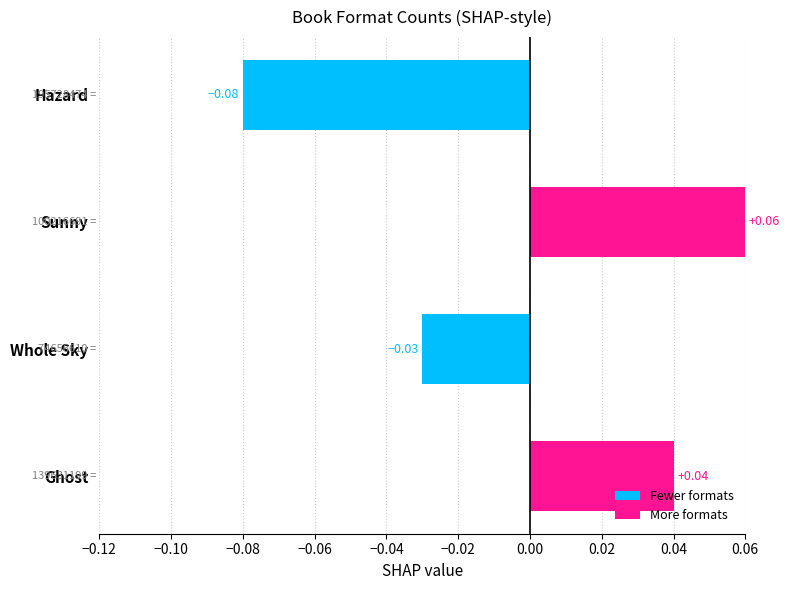

Rank the categories by value from lowest to highest.

Hazard, Whole Sky, Ghost, Sunny